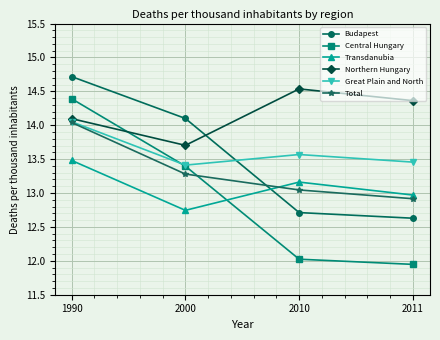

True or false: Great Plain and North and Transdanubia intersect in this chart.

False